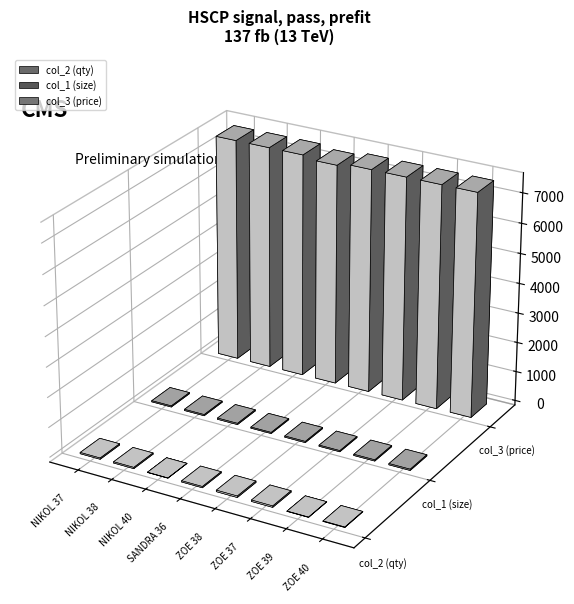

Which series has the widest spread of values?

col_3 (price)